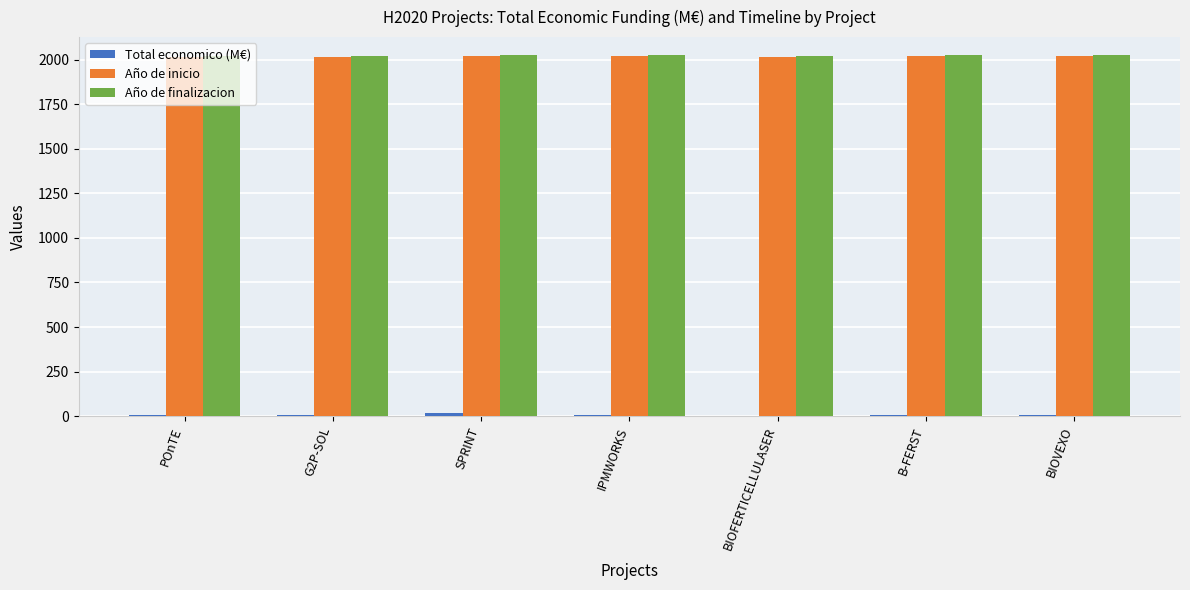

Does the chart contain stacked bars?

No